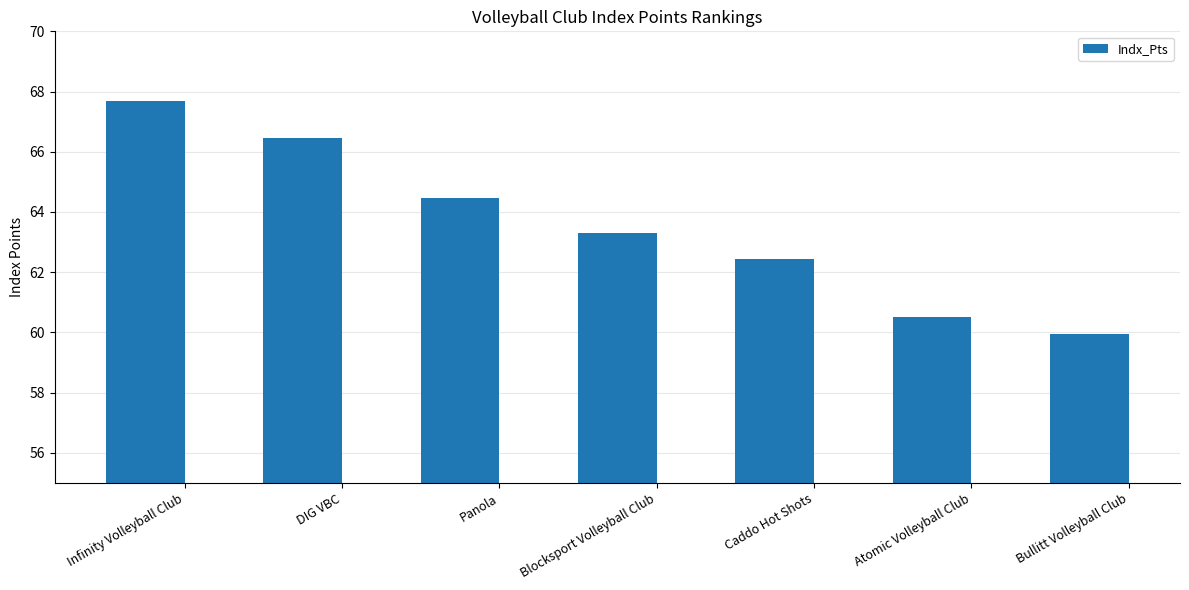

What is the sum of all values?

444.8